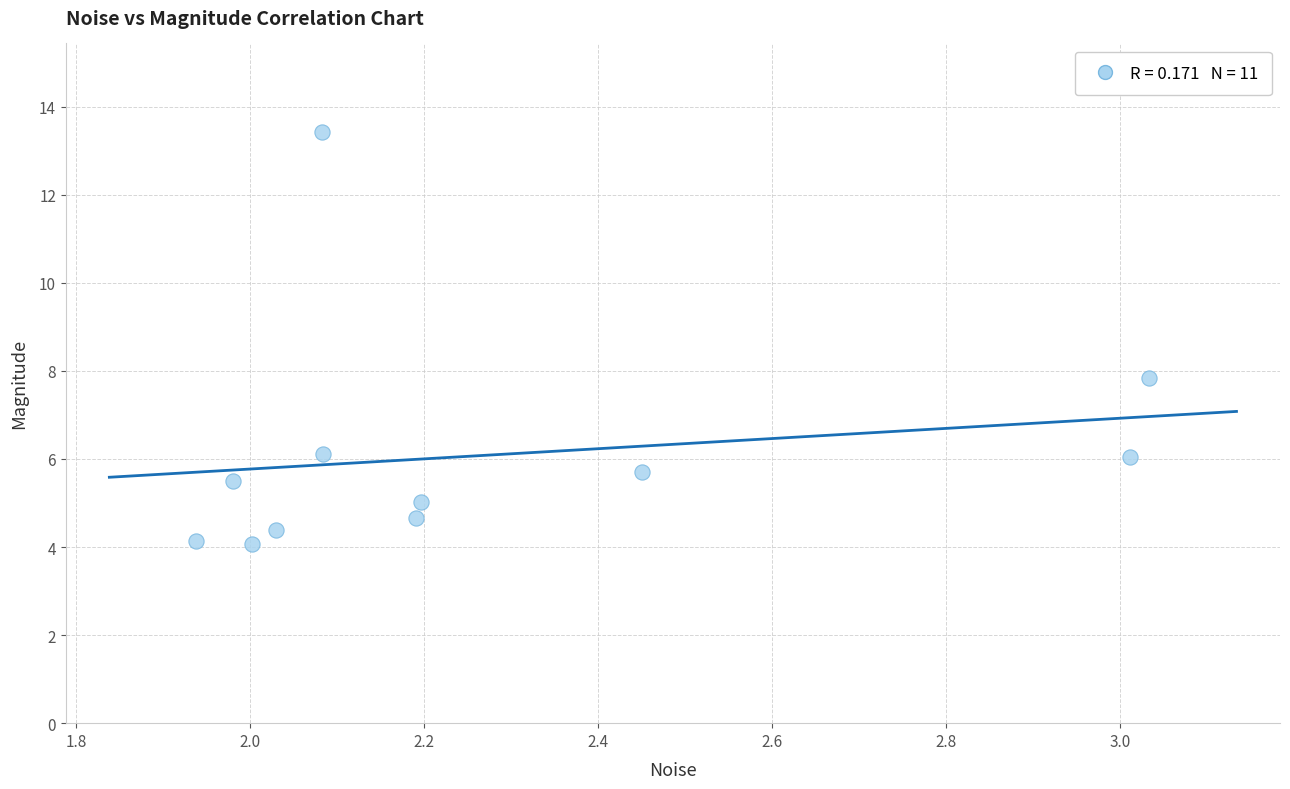

What is the range of X values (max minus min)?

1.1